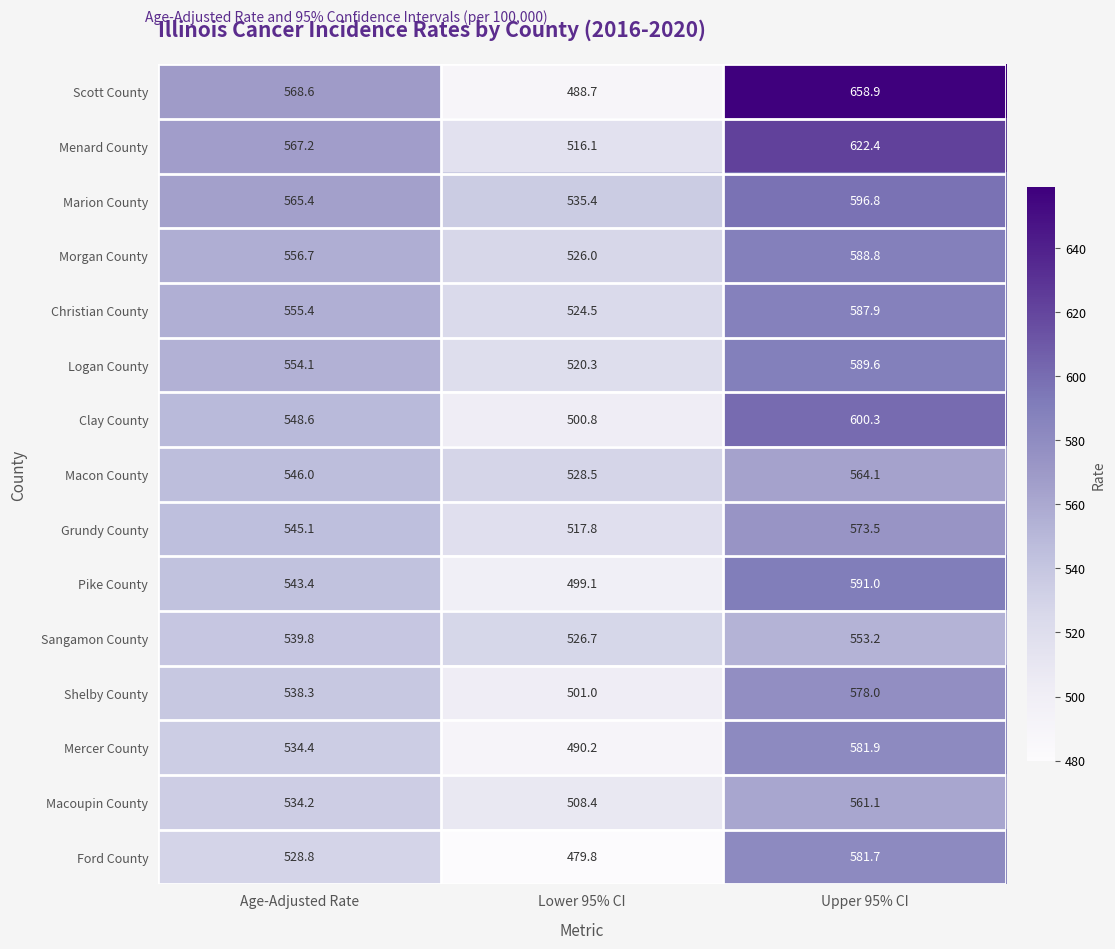

Count the number of data series in this chart.

15